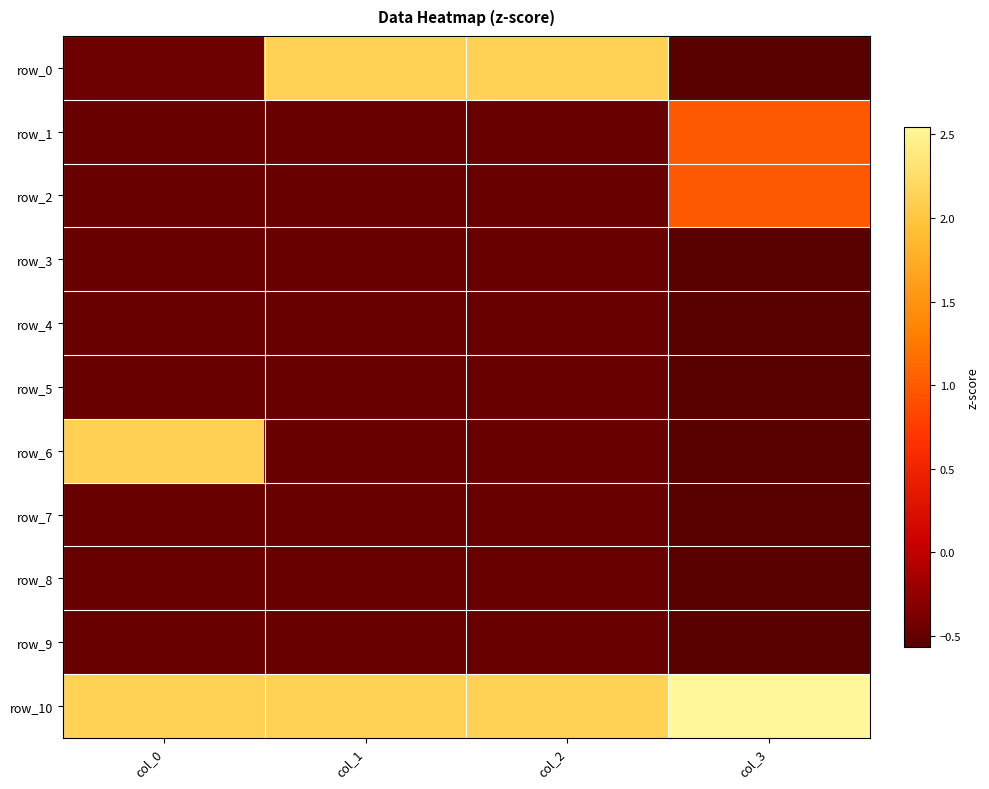

How many values in row_1 are above zero?

1